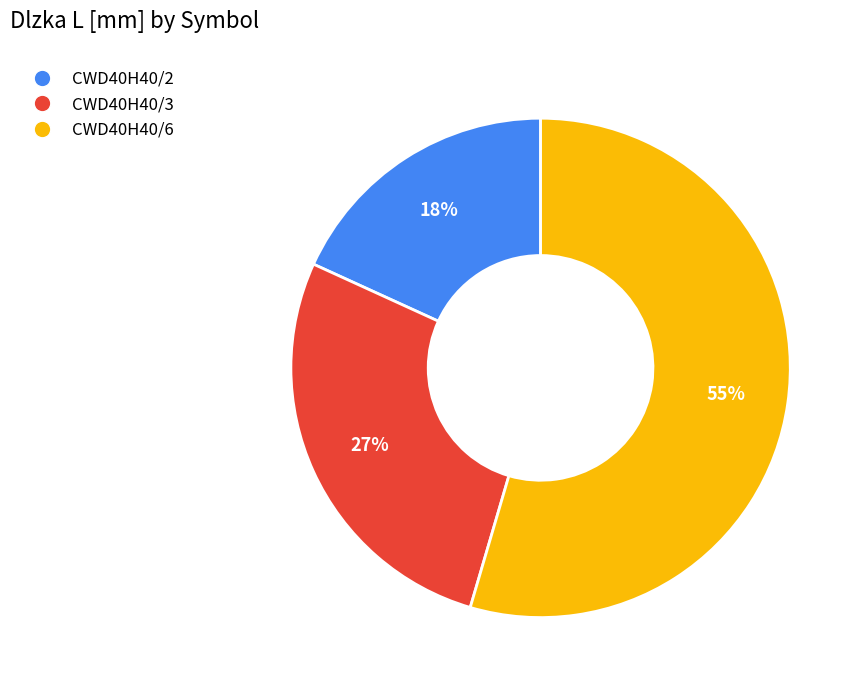

Does any single category account for the majority?

Yes